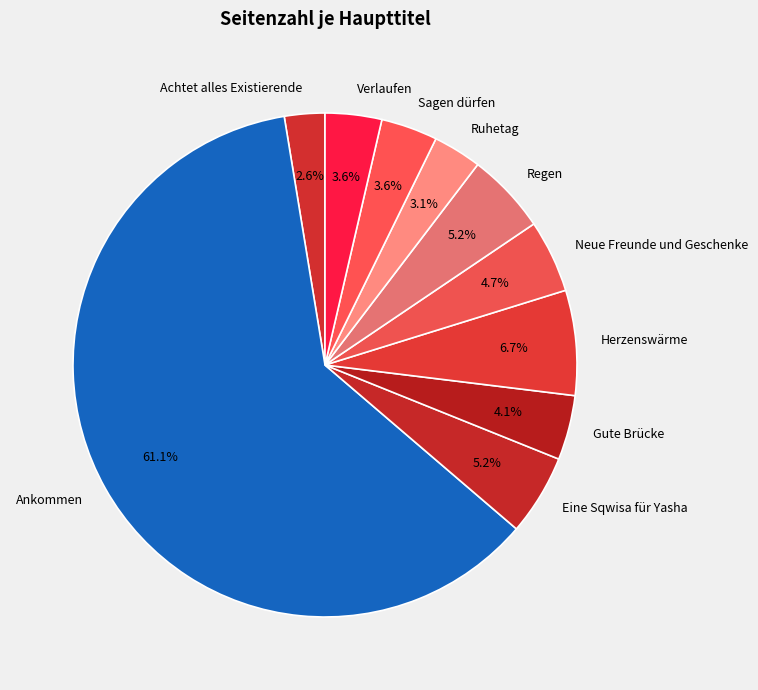

Combined, do Ankommen and Gute Brücke account for over 50%?

Yes